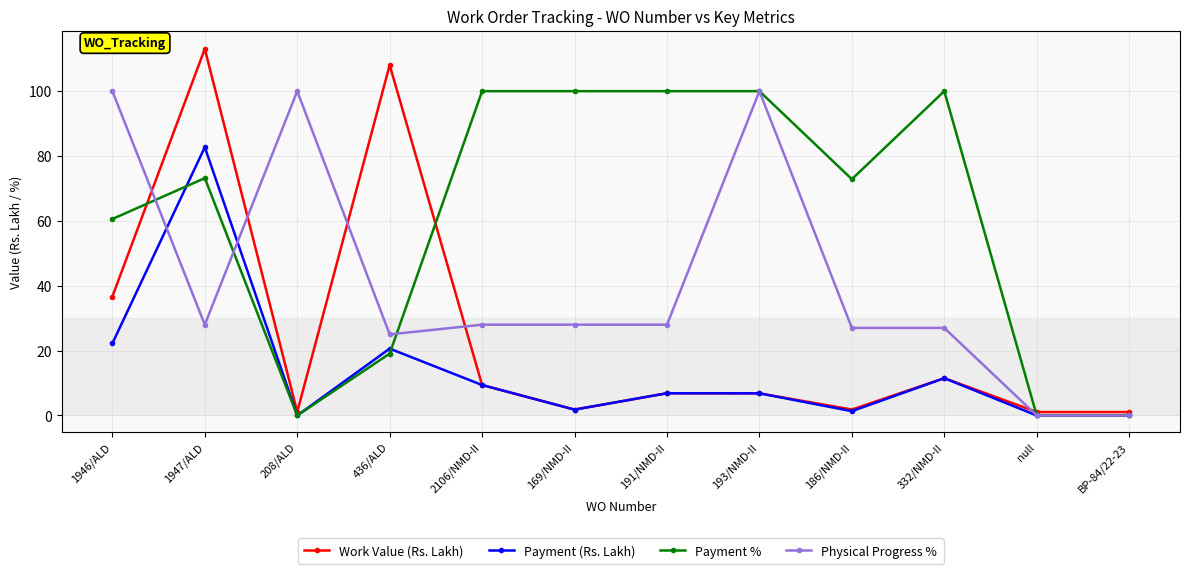

At which category does Physical Progress % reach its first local peak?

208/ALD